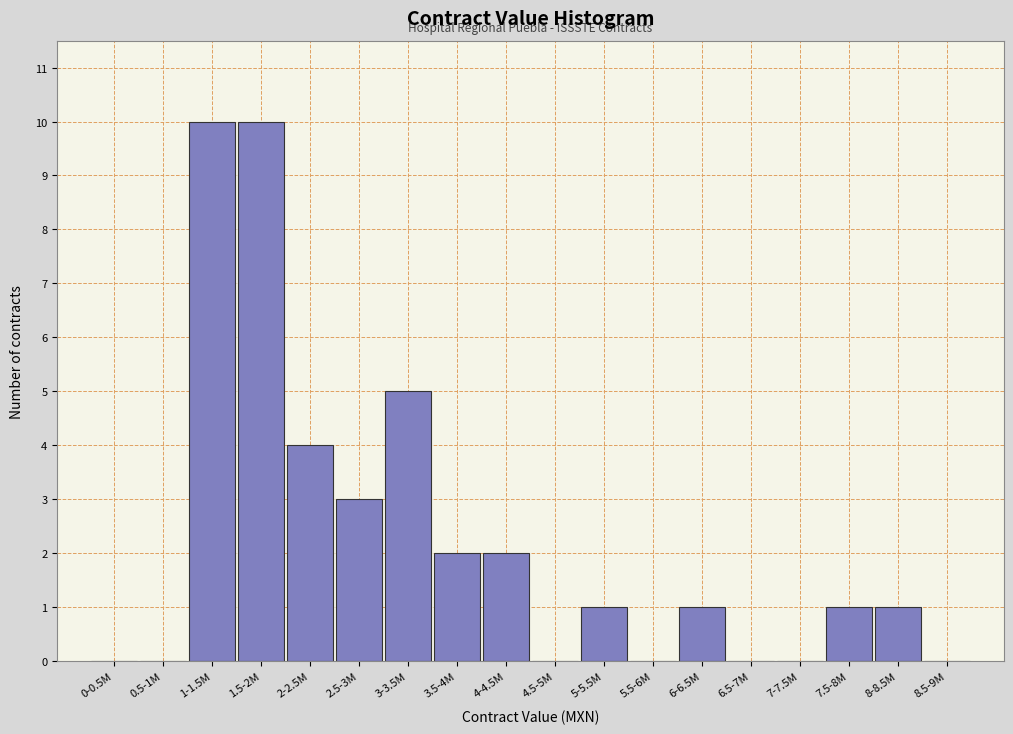

Reading right to left, extract all data points from this chart.

8.5-9M=0	8-8.5M=1	7.5-8M=1	7-7.5M=0	6.5-7M=0	6-6.5M=1	5.5-6M=0	5-5.5M=1	4.5-5M=0	4-4.5M=2	3.5-4M=2	3-3.5M=5	2.5-3M=3	2-2.5M=4	1.5-2M=10	1-1.5M=10	0.5-1M=0	0-0.5M=0